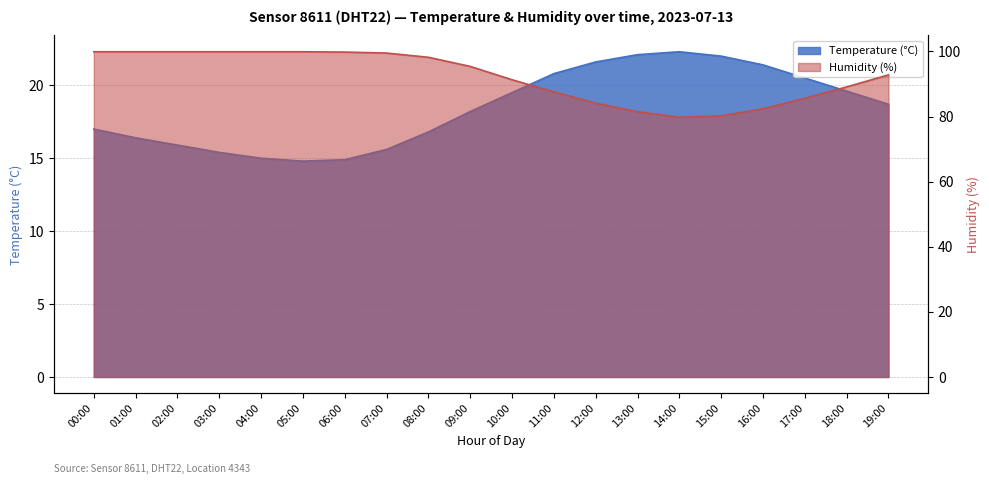

What is the difference between the Humidity (%) values at 07:00 and 15:00?

19.3